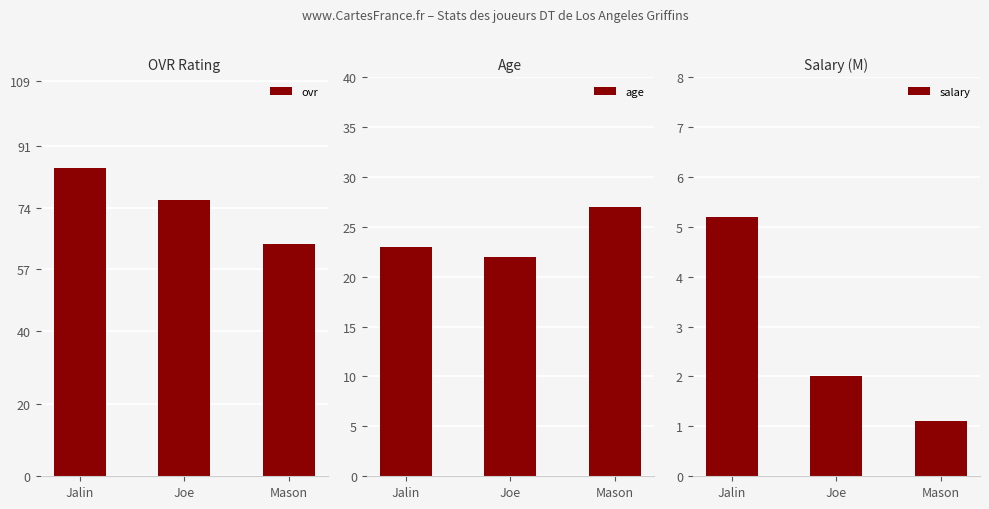

List the series in order of their overall mean, highest first.

ovr, age, salary